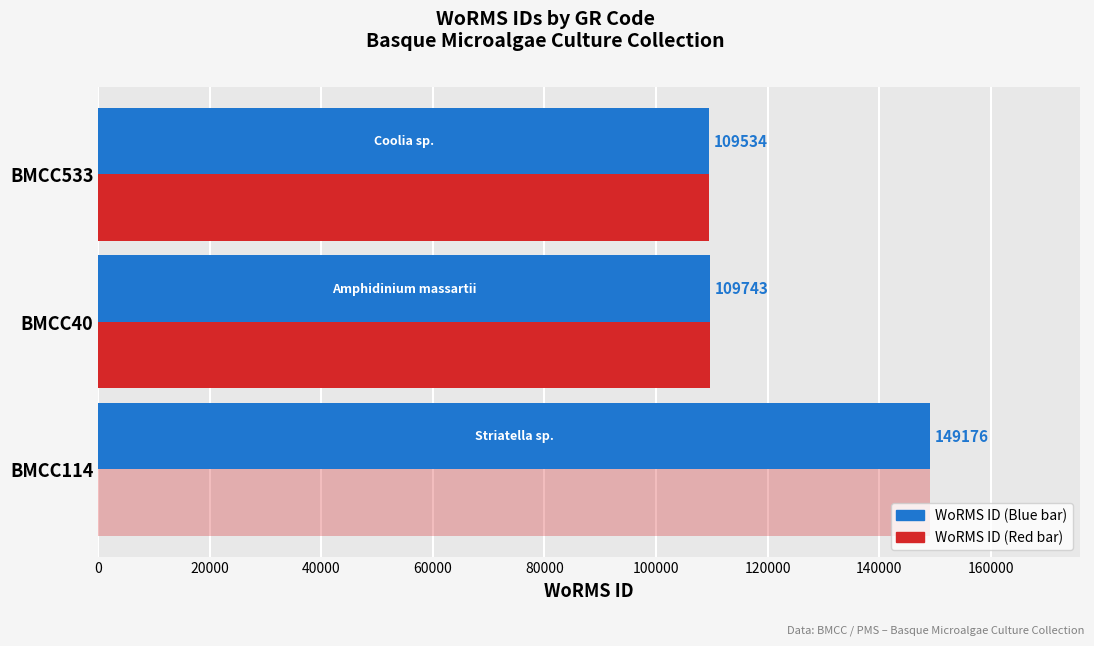

At which category is the sum across all series the highest?

BMCC114